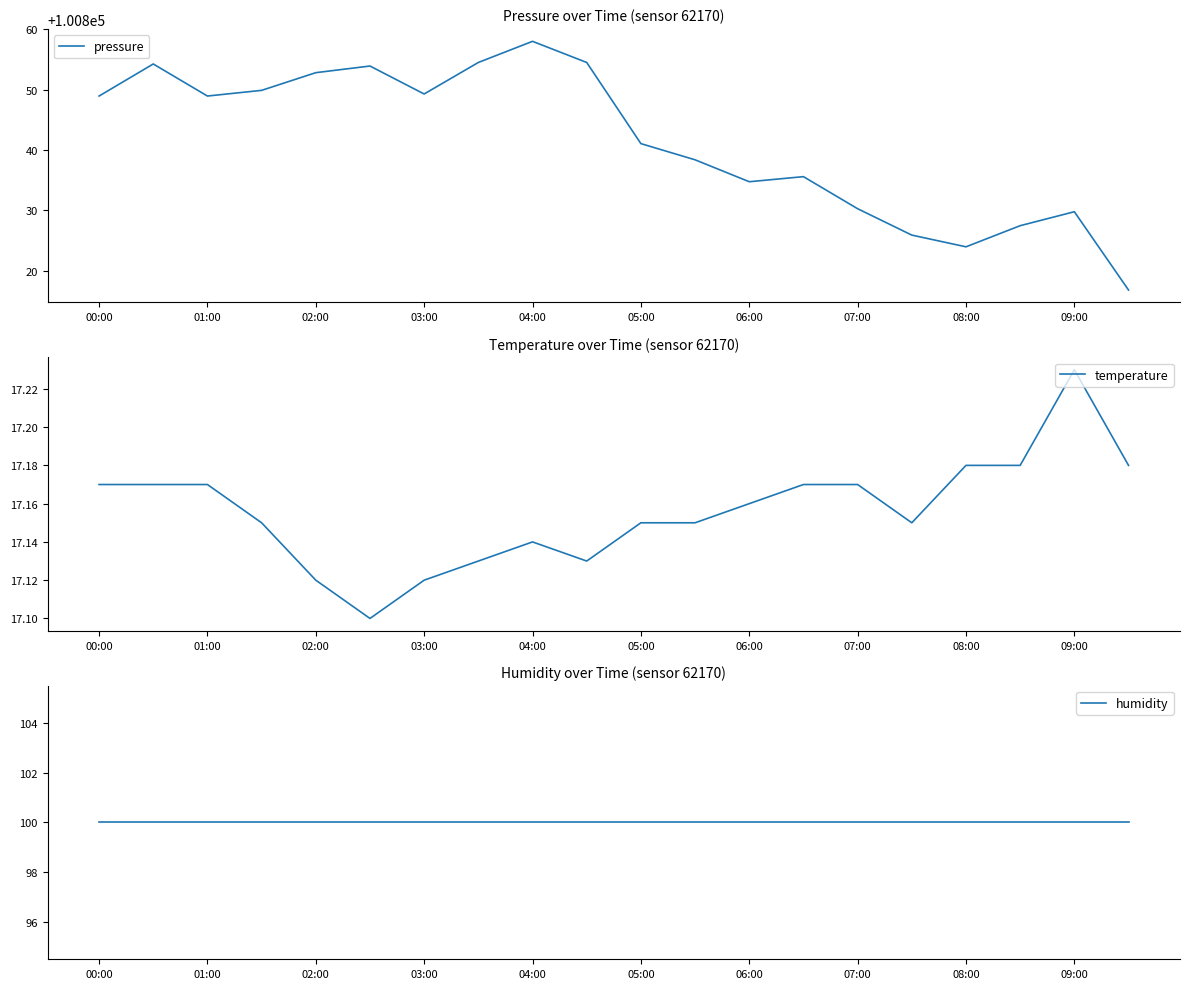

What position from the right is 13?

7